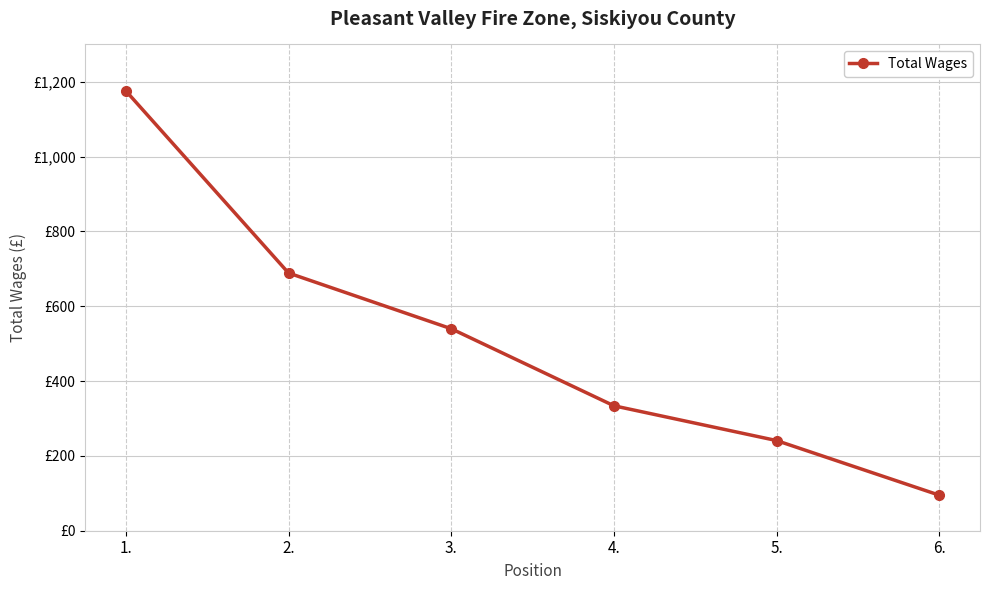

What is the minimum value shown in the chart?

95